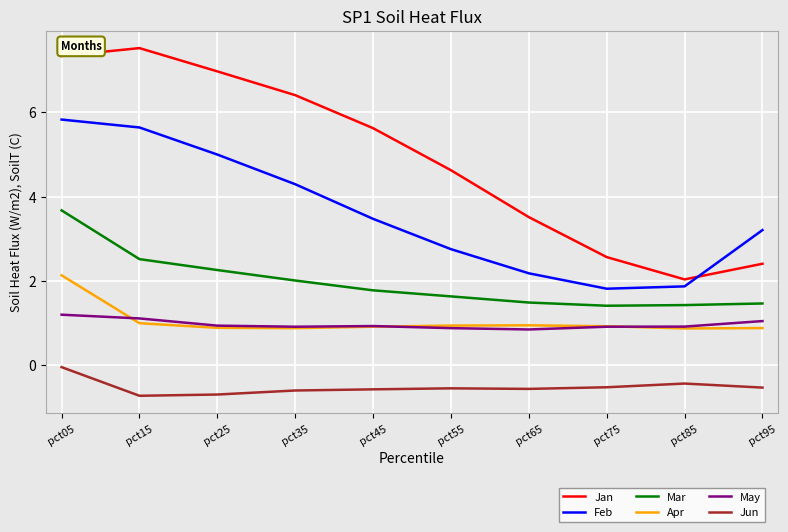

True or false: Mar has a value of 1.1 at pct35.

False